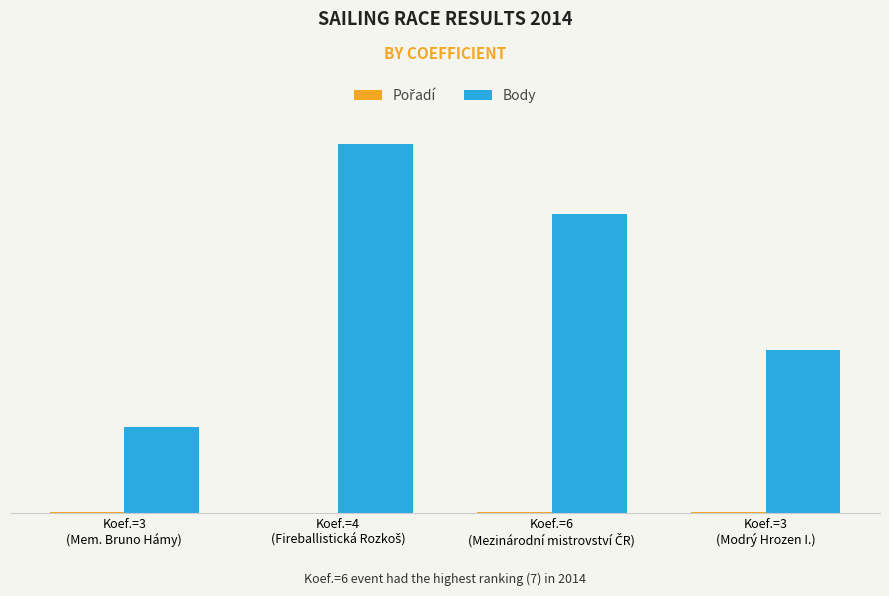

Which series has the largest range (max minus min)?

Body